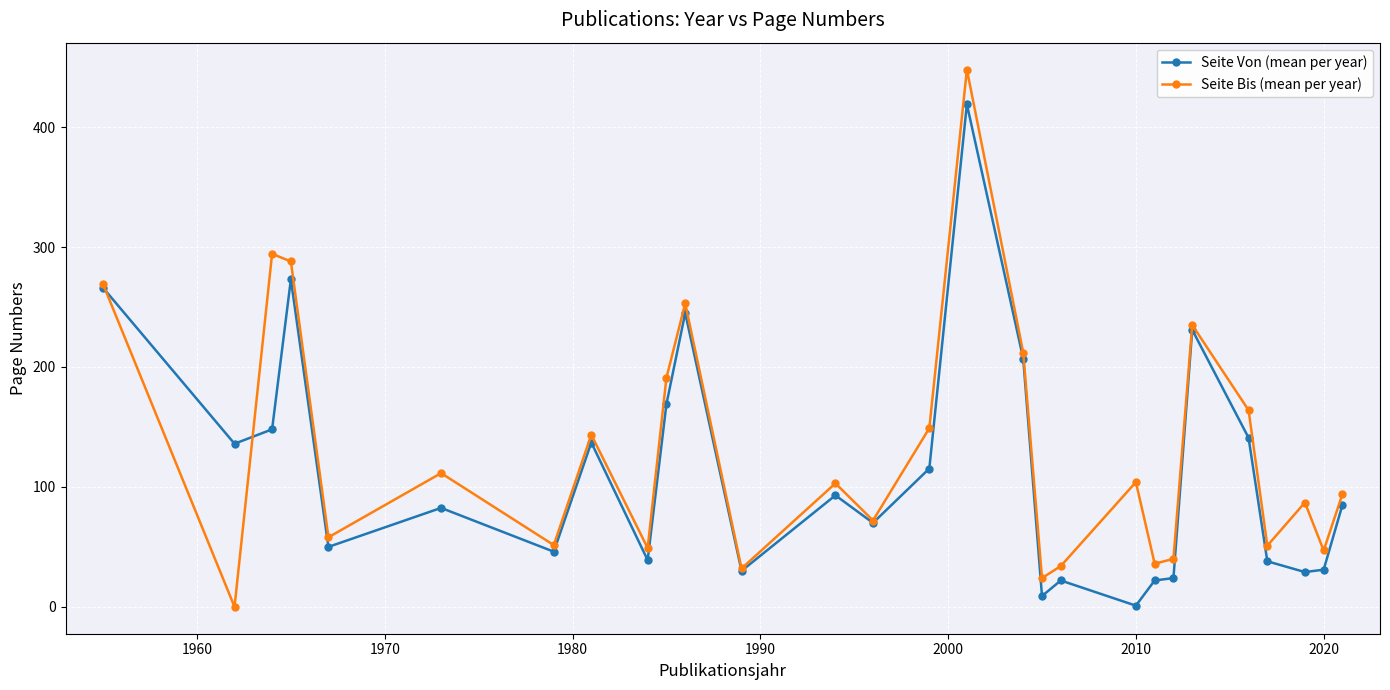

What is the value of the Seite Von (mean per year) point at the 10th from the left?

169.0